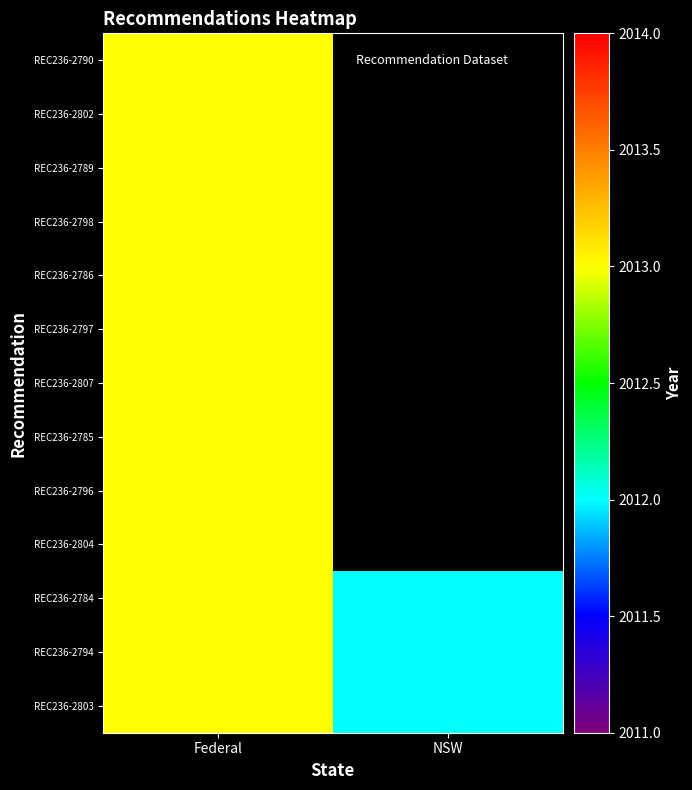

Which series has the largest range (max minus min)?

REC236-2784